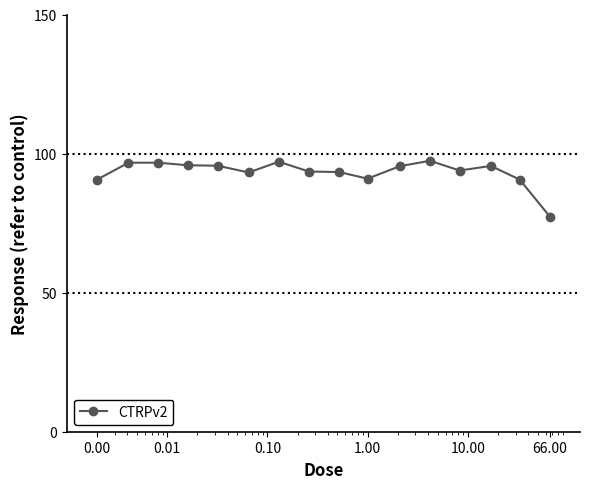

What is the average value?

93.4